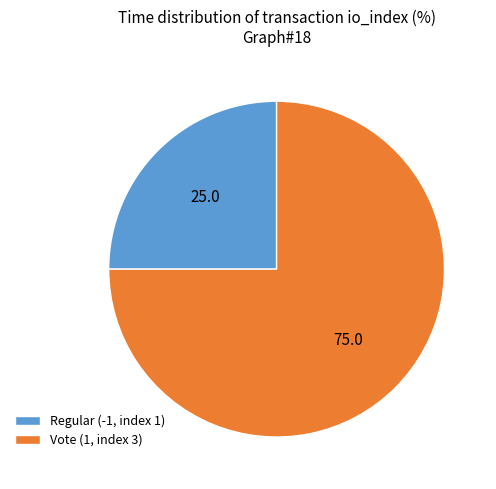

Count the number of slices in the pie.

2